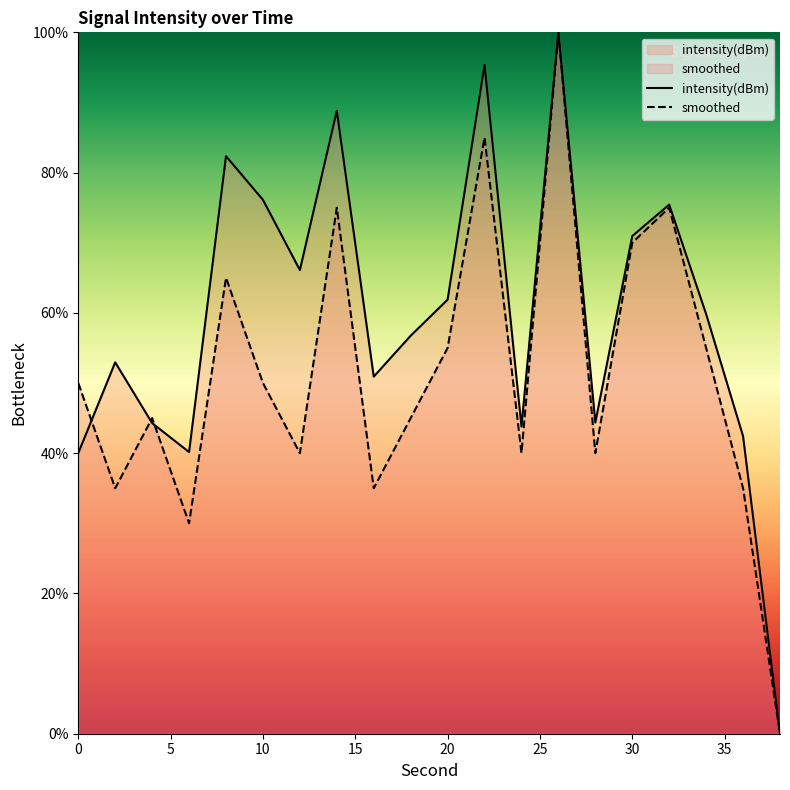

What is the maximum value for smoothed?

100.0